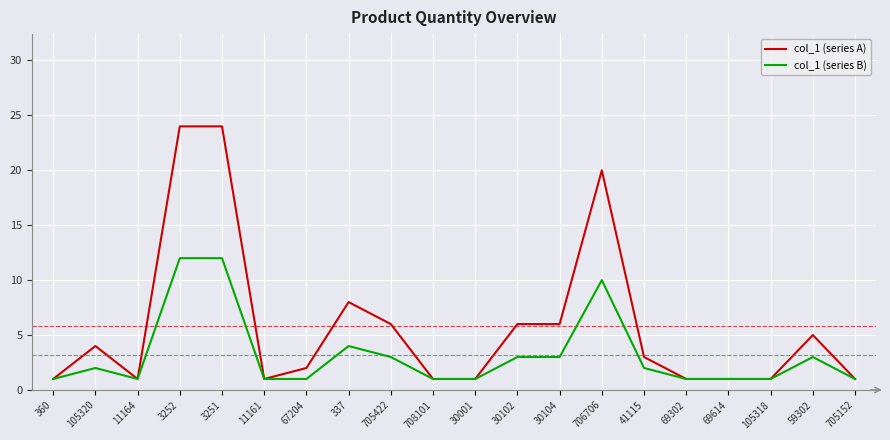

Reading right to left, what are all the values shown in this chart?

col_1 (series A): 705152=1	59302=5	105318=1	69614=1	69302=1	41115=3	706706=20	30104=6	30102=6	30001=1	708101=1	705422=6	337=8	67204=2	11161=1	3251=24	3252=24	11164=1	105320=4	360=1
col_1 (series B): 705152=1	59302=3	105318=1	69614=1	69302=1	41115=2	706706=10	30104=3	30102=3	30001=1	708101=1	705422=3	337=4	67204=1	11161=1	3251=12	3252=12	11164=1	105320=2	360=1